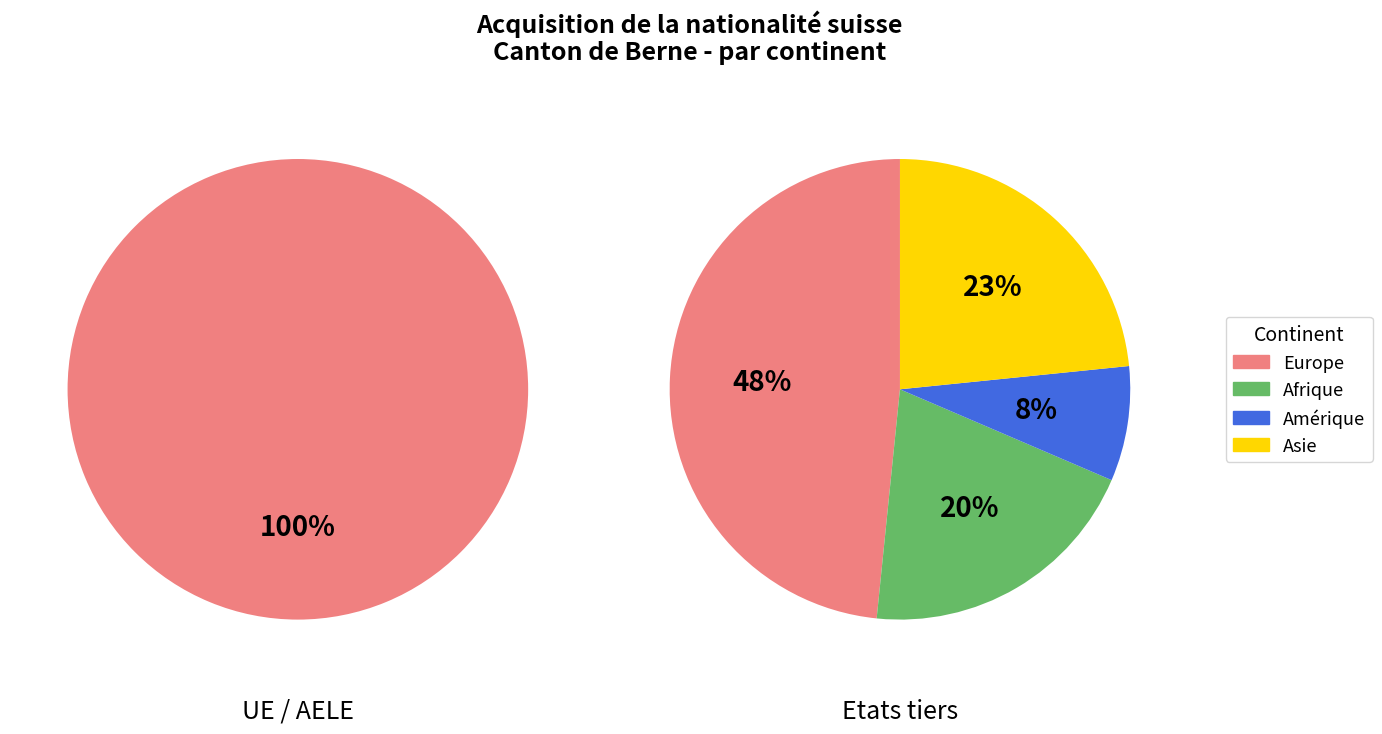

Is it true that Europe is 86% of the pie?

False